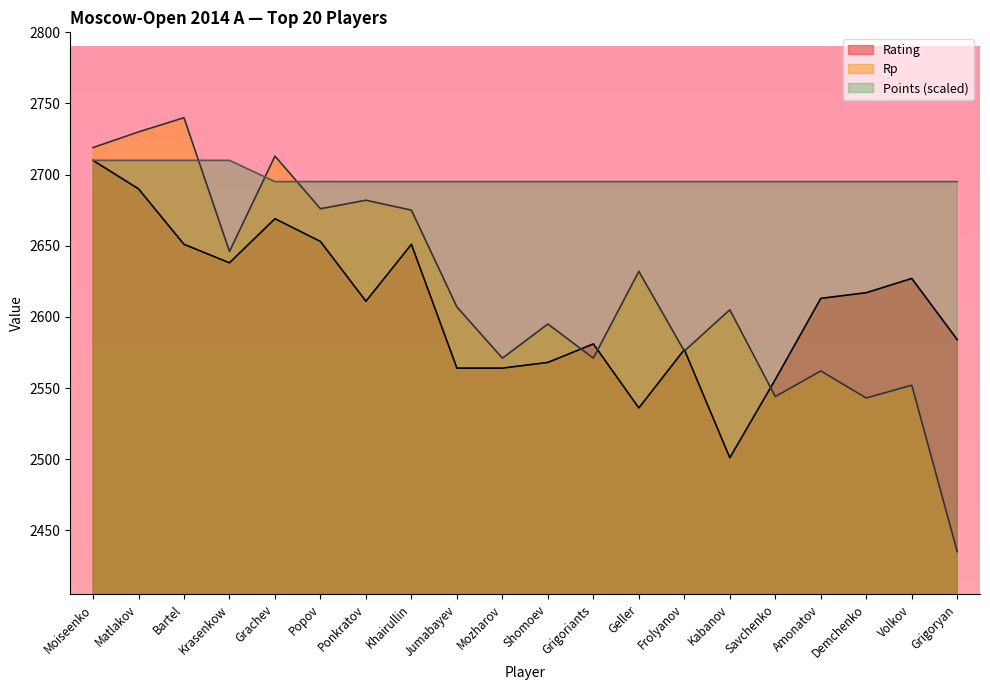

Does the chart display data point markers on the line(s)?

No